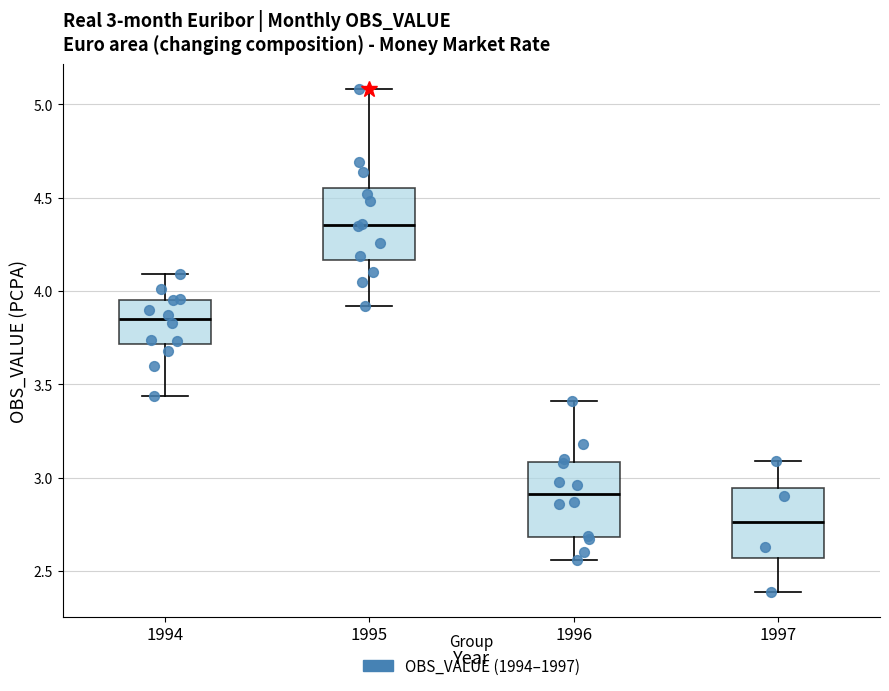

Which box's median line is the highest?

1995